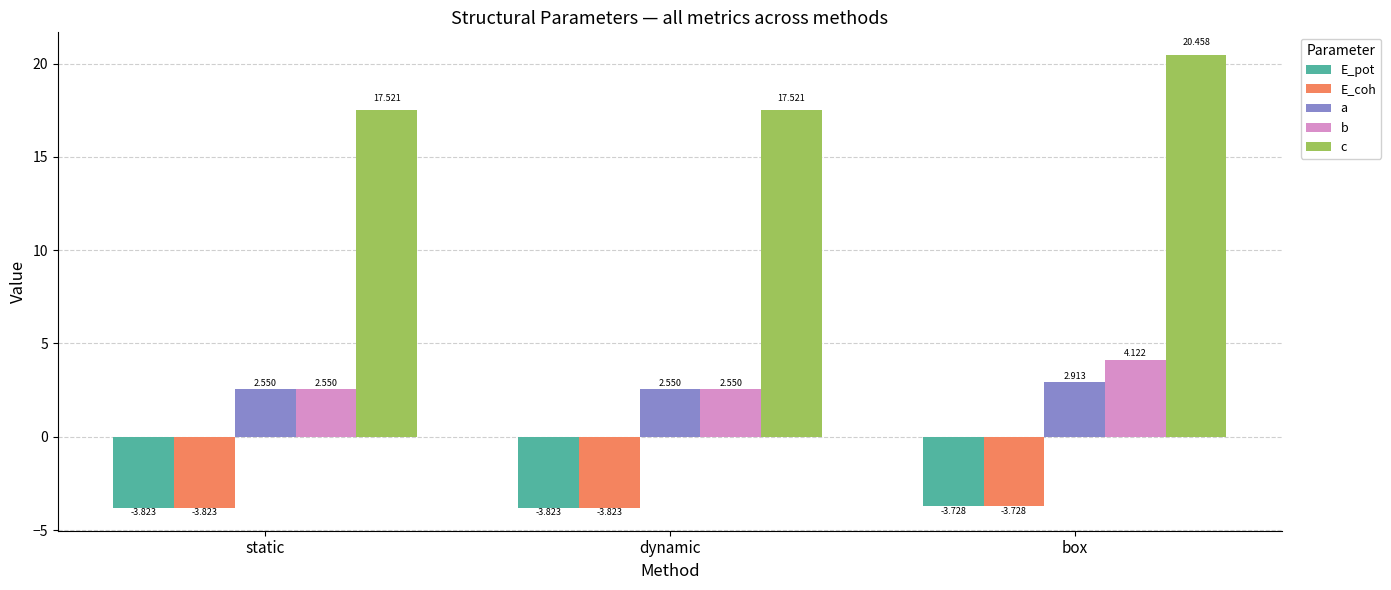

True or false: c has a value of 20.5 at box.

True